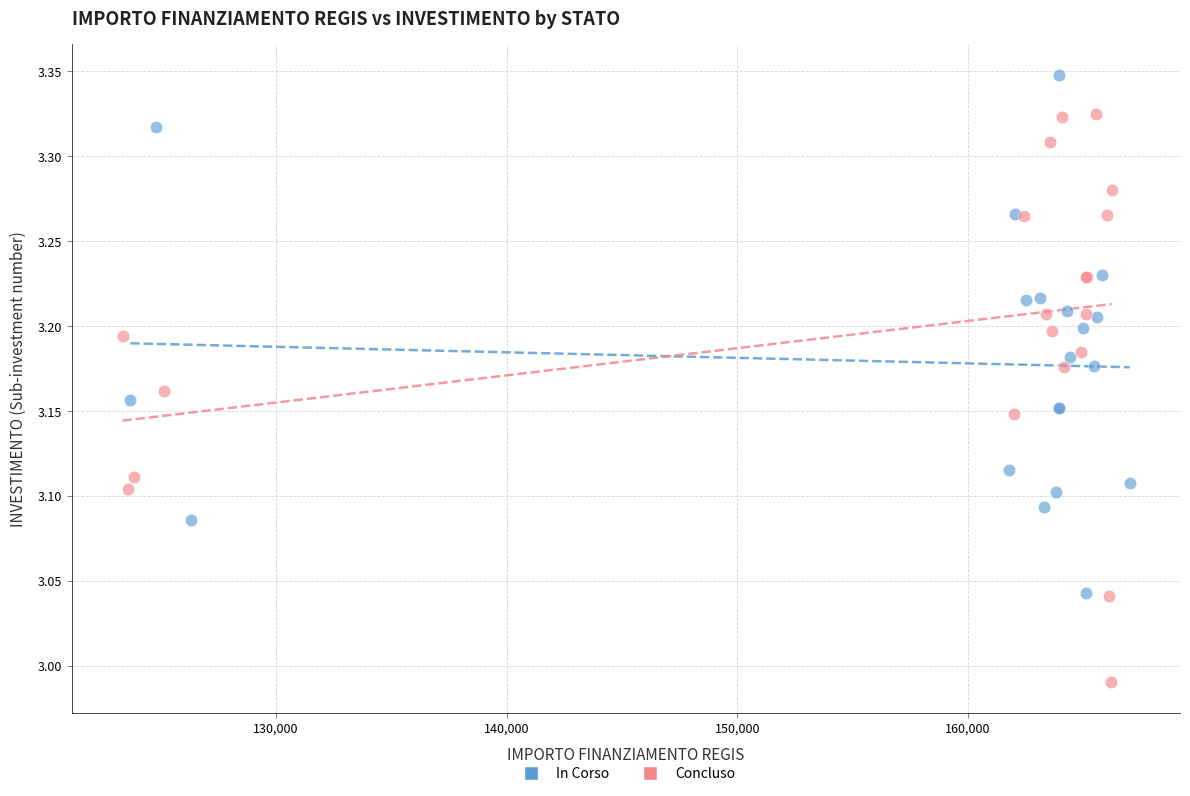

Which series contains the highest Y value?

In Corso